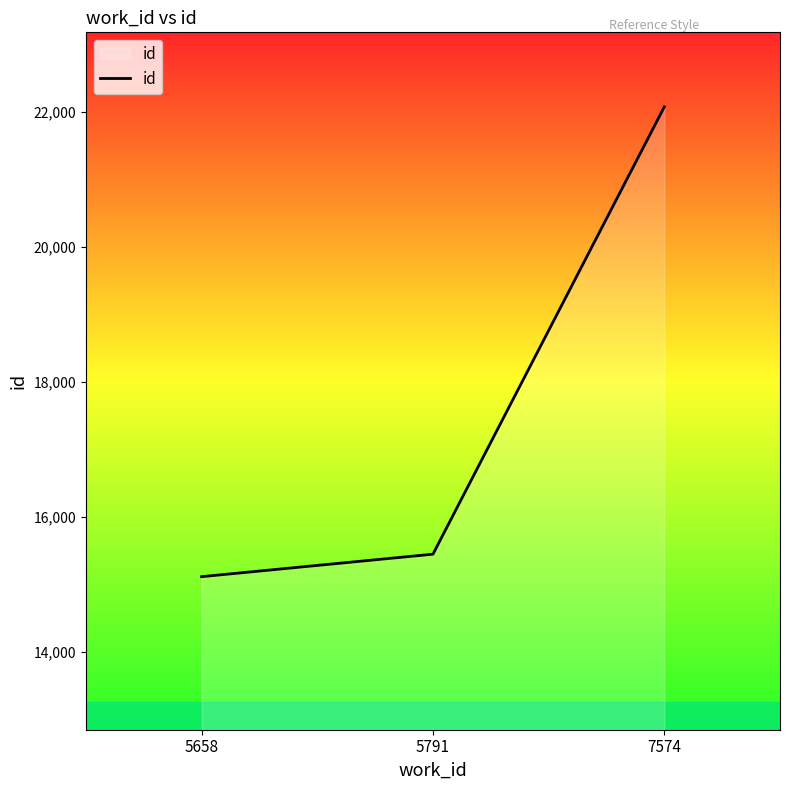

Does the chart display data point markers on the line(s)?

No